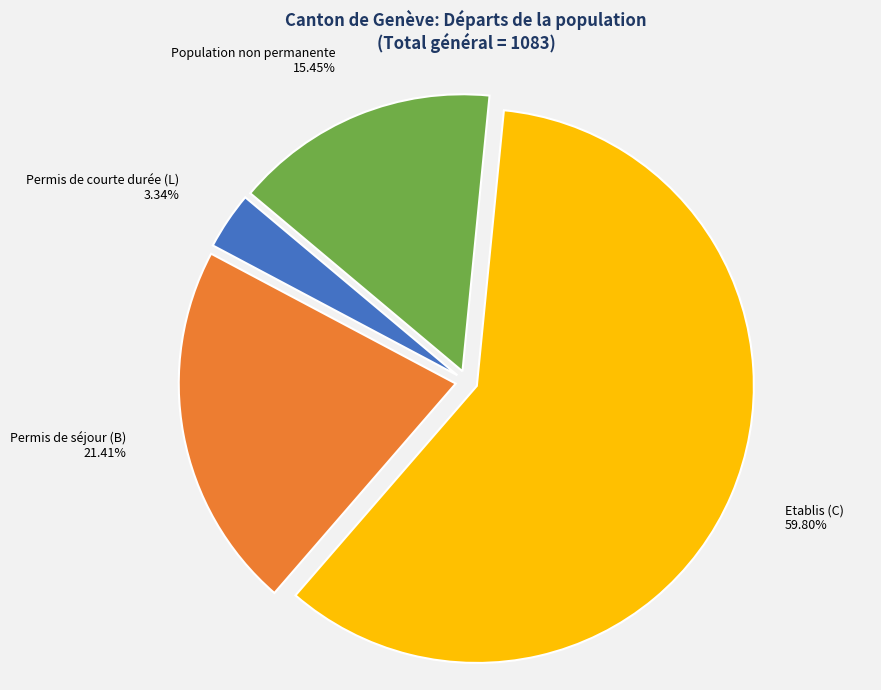

Is it true that Population non permanente is 22% of the pie?

False